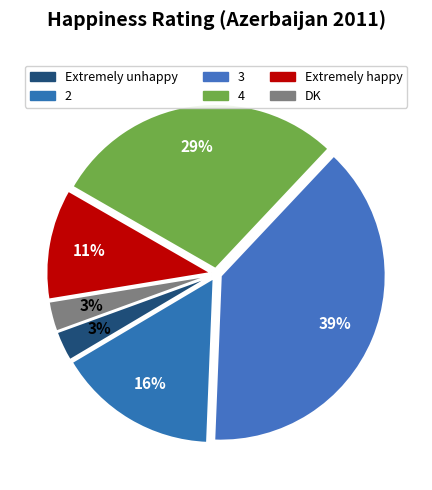

Count the number of slices in the pie.

6